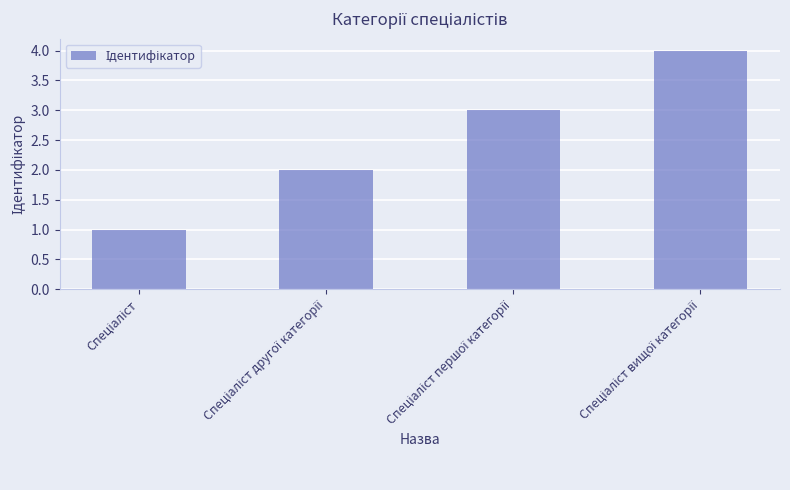

Are the bars grouped side by side (vs. stacked)?

No